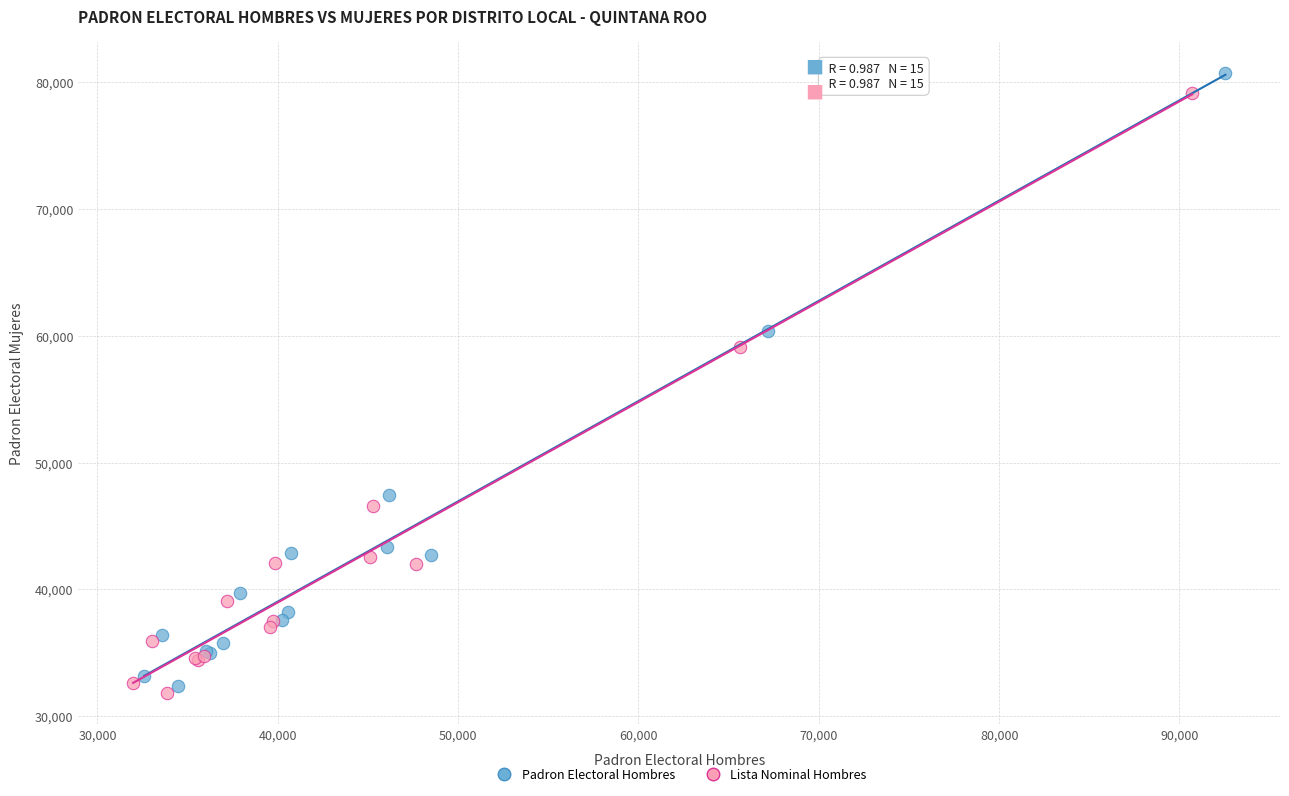

Which series reaches the maximum Y coordinate?

Padron Electoral Hombres